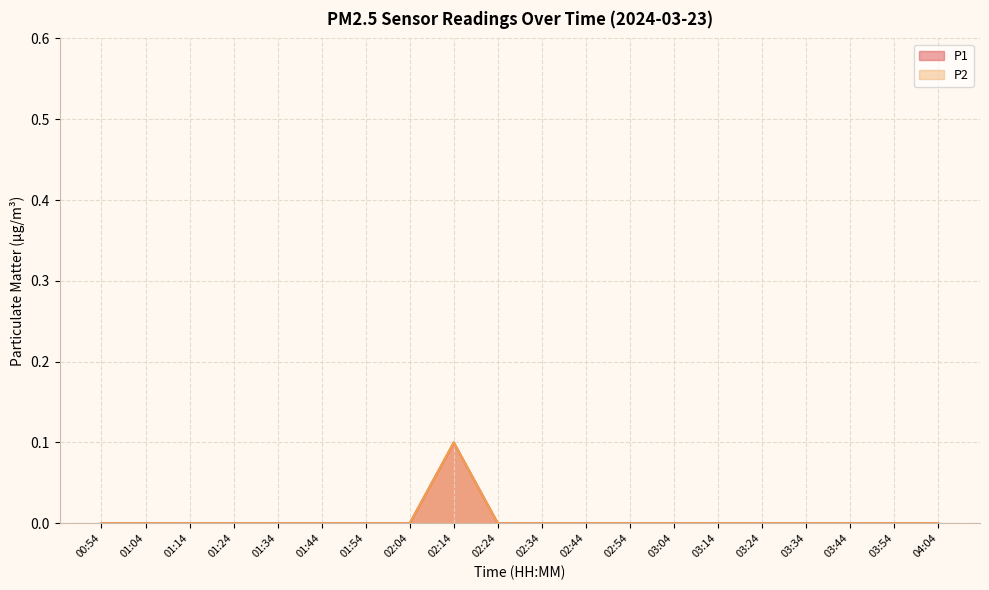

How many interior local peaks does the P1 series have?

1